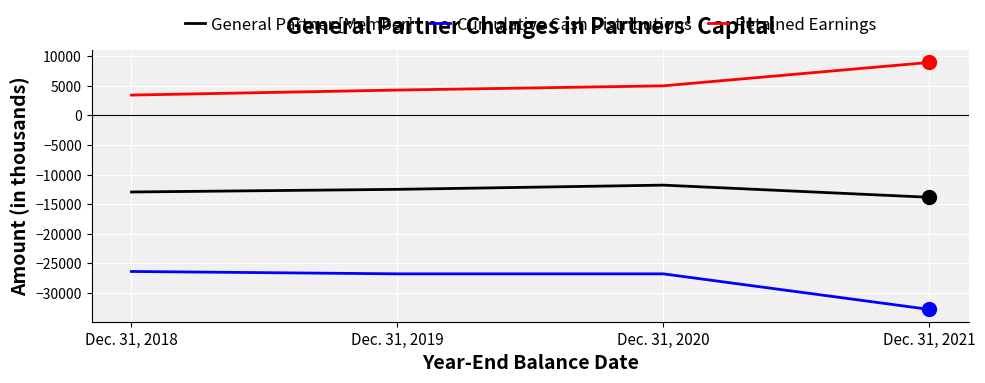

What is the difference between the Retained Earnings values at Dec. 31, 2021 and Dec. 31, 2018?

5509